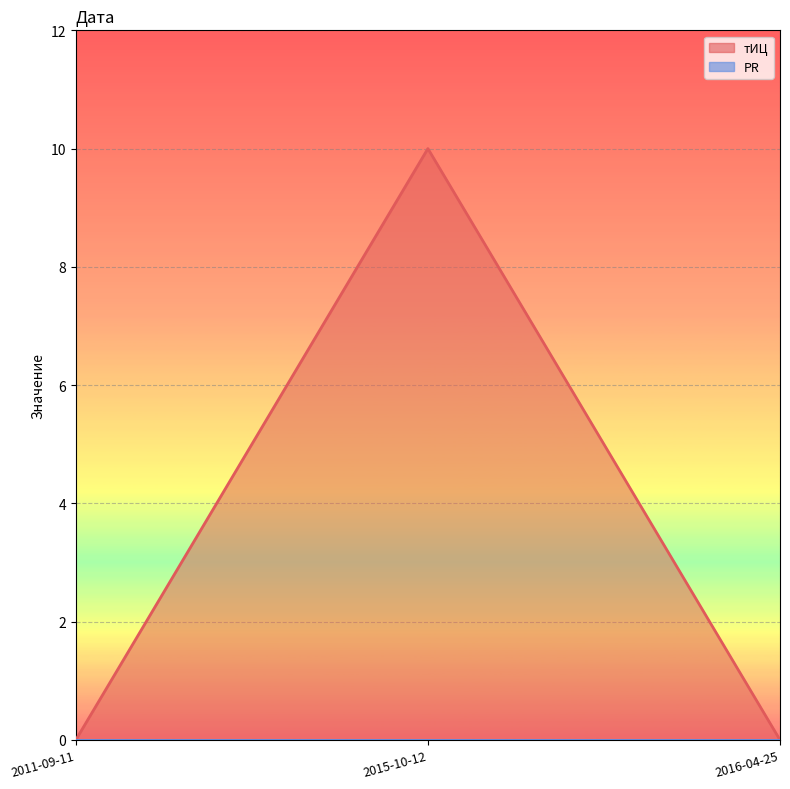

Reading right to left, list all the values displayed in this chart.

0	10	0